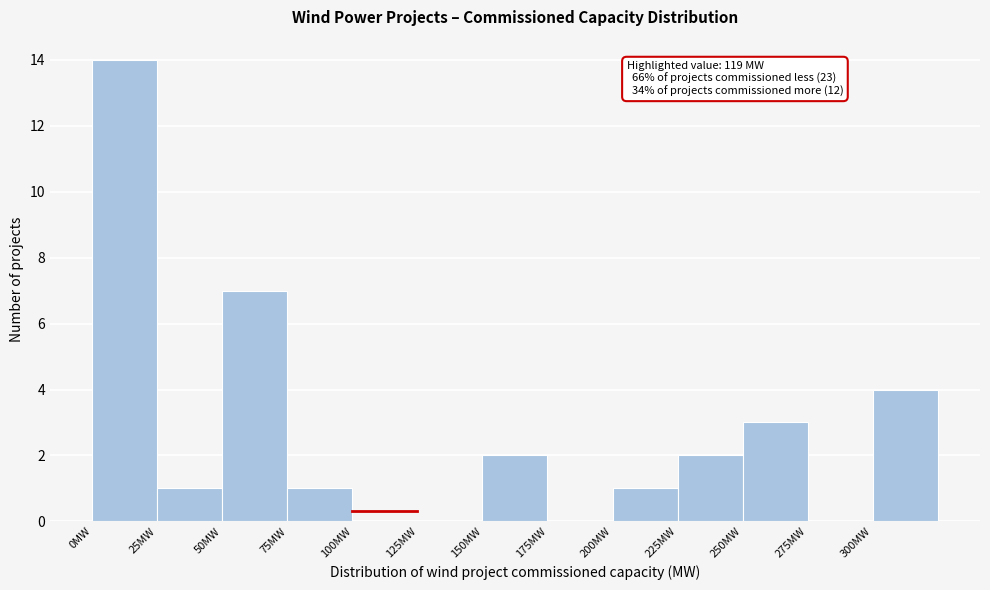

Which range on the x-axis has the tallest bar?

0 to 25